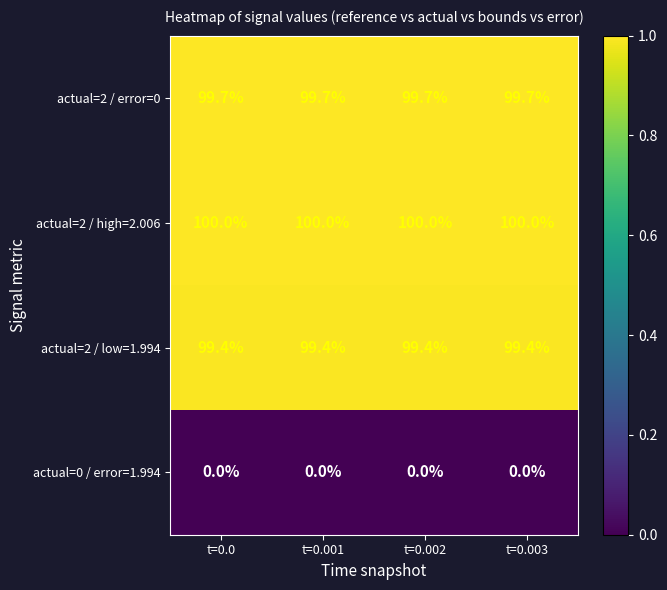

What is the spread (max minus min) of values at t=0.0?

100.0